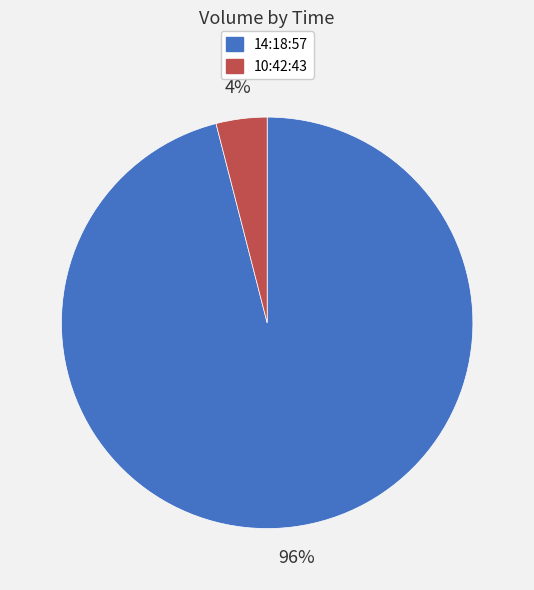

Is 10:42:43 the majority of the pie?

No